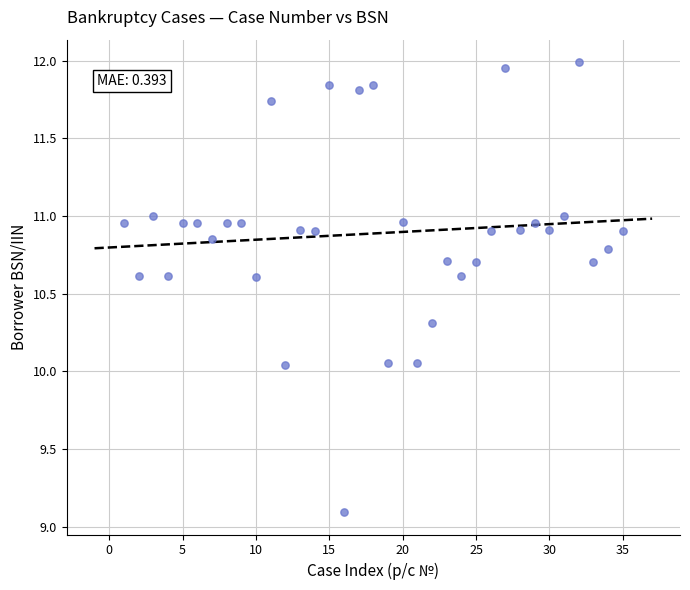

What is the range of Y values (max minus min)?

2.9